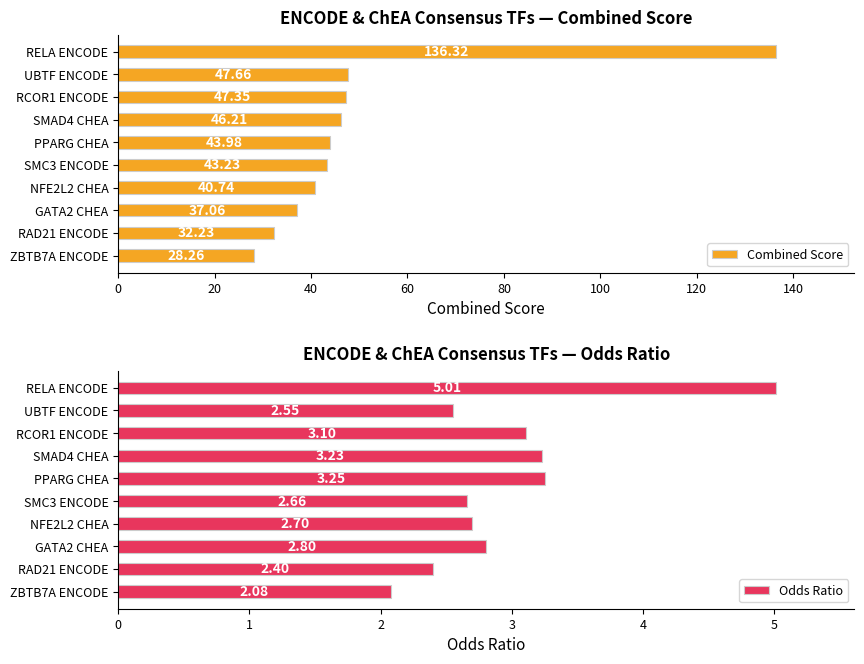

What is the average value of the Combined Score series?

50.3